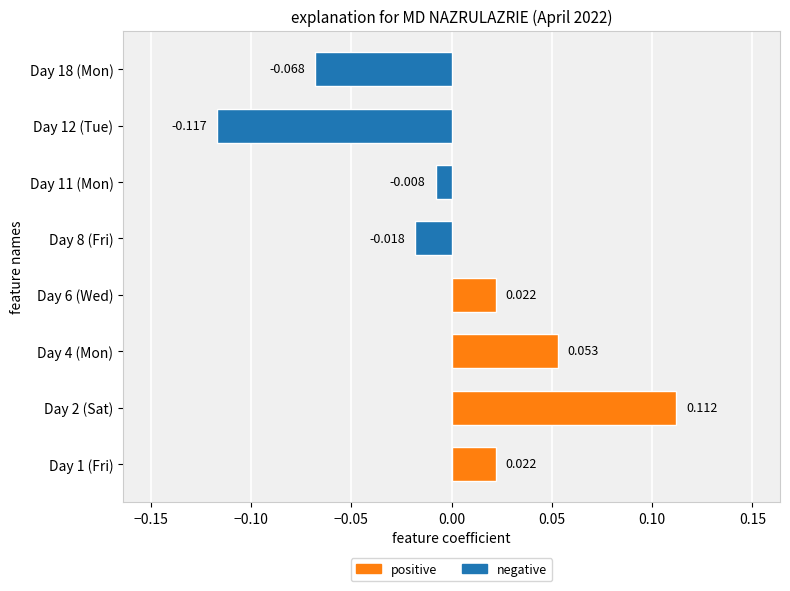

Rank the categories by value from highest to lowest.

Day 2 (Sat), Day 4 (Mon), Day 1 (Fri), Day 6 (Wed), Day 11 (Mon), Day 8 (Fri), Day 18 (Mon), Day 12 (Tue)